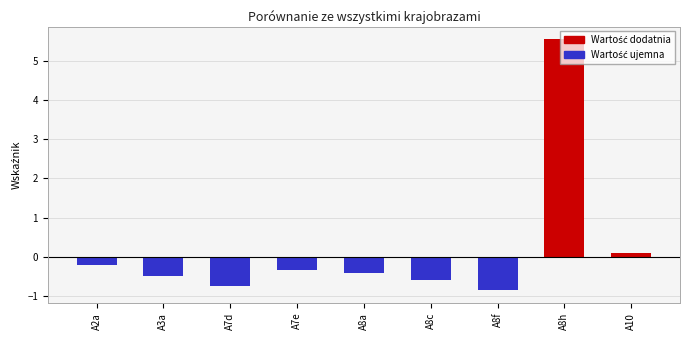

Reading right to left, transcribe all the data shown in this chart.

0.1	5.5	-0.9	-0.6	-0.4	-0.3	-0.7	-0.5	-0.2